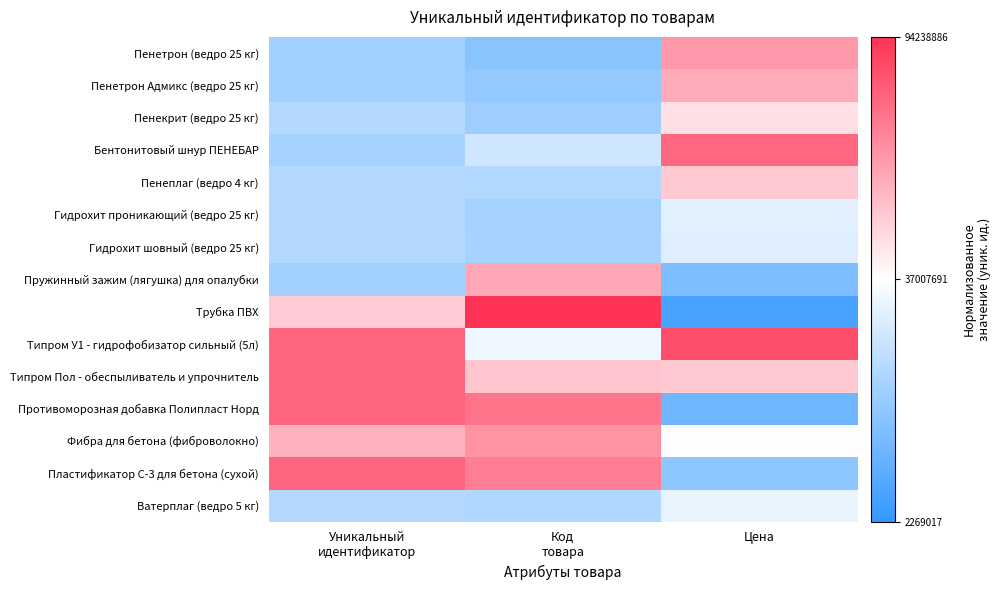

Which series has the largest total across all categories?

Типром У1 - гидрофобизатор сильный (5л)